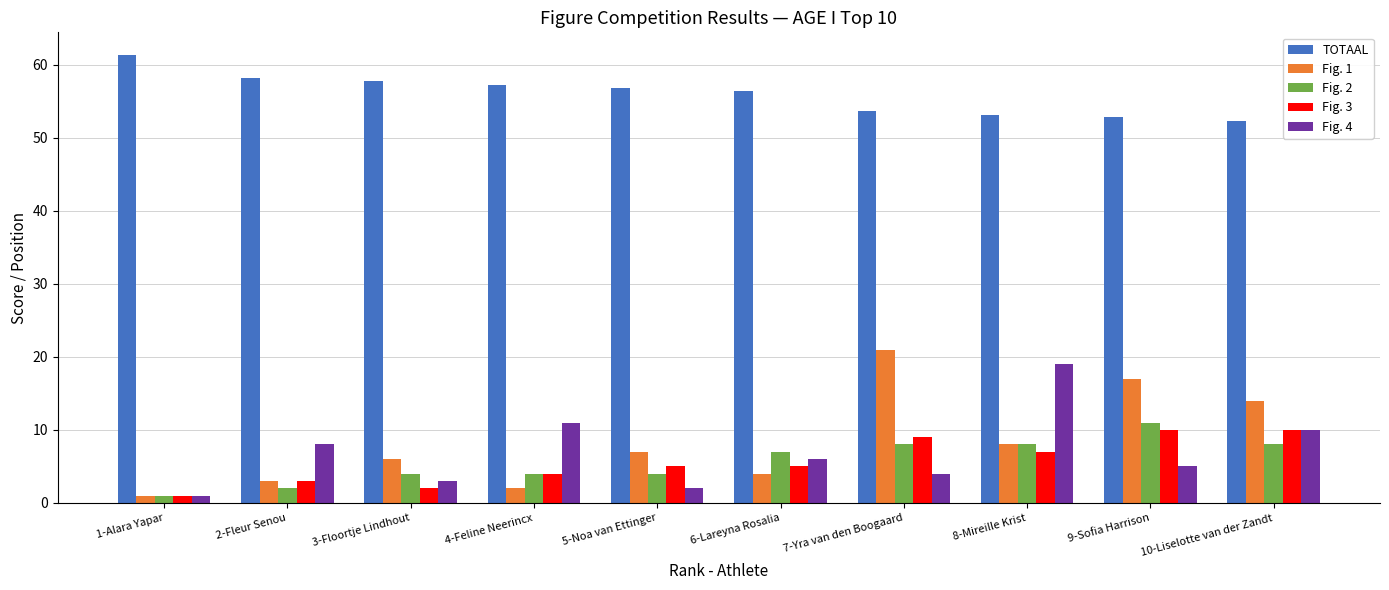

At 9-Sofia Harrison, list the series in order from smallest to largest.

Fig. 4, Fig. 3, Fig. 2, Fig. 1, TOTAAL